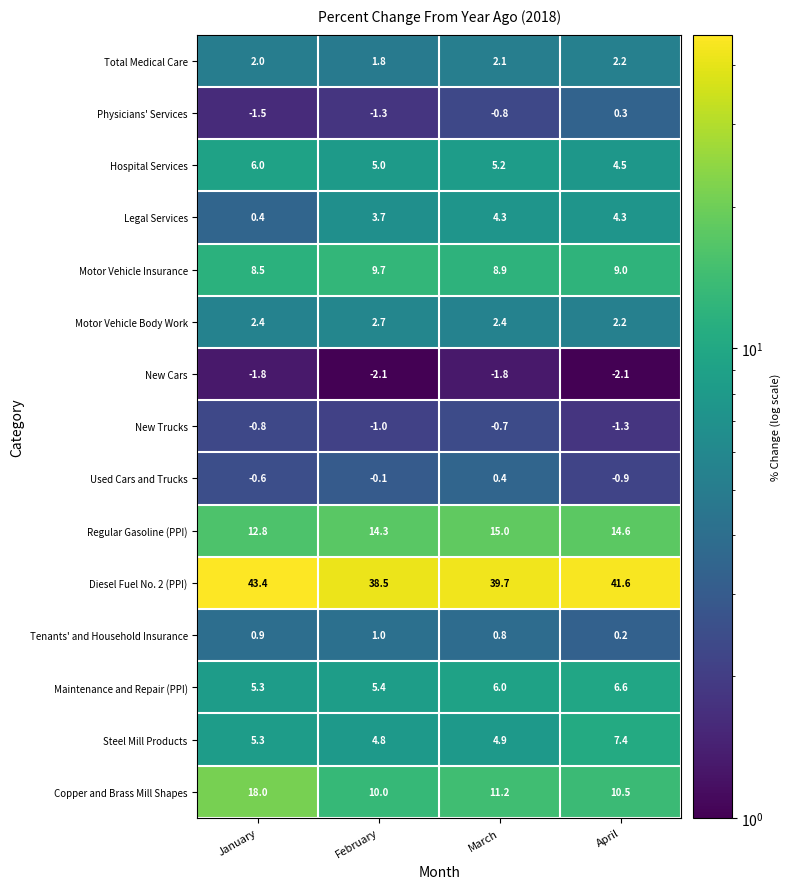

How many values in Used Cars and Trucks are above zero?

1